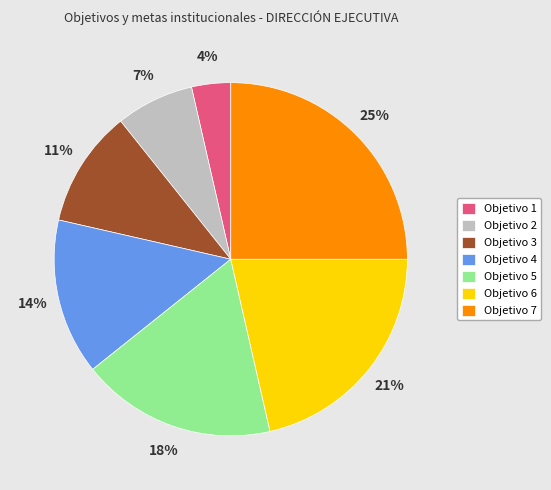

To the nearest percent, what is the difference between the largest and smallest slice percentages?

21%